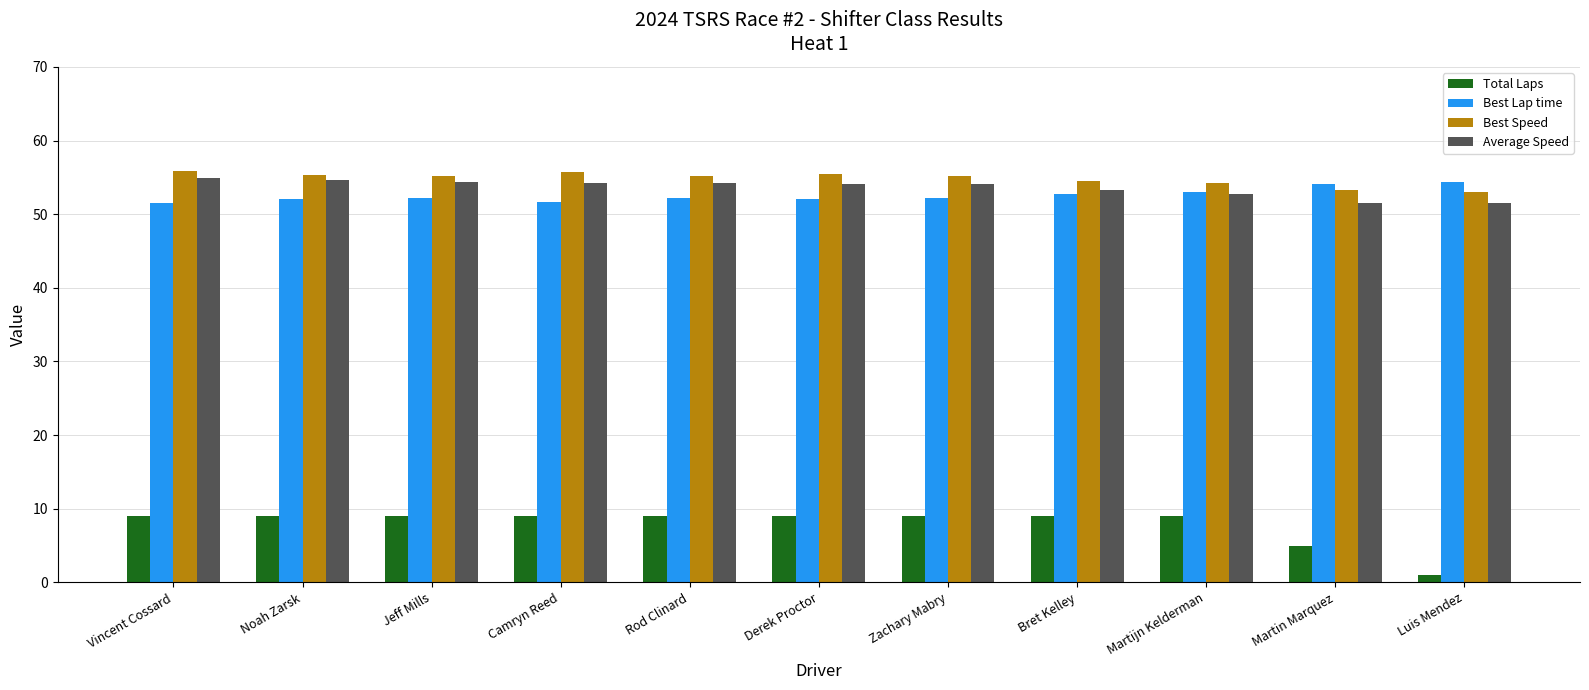

Which label corresponds to the smallest value in the chart?

Luis Mendez